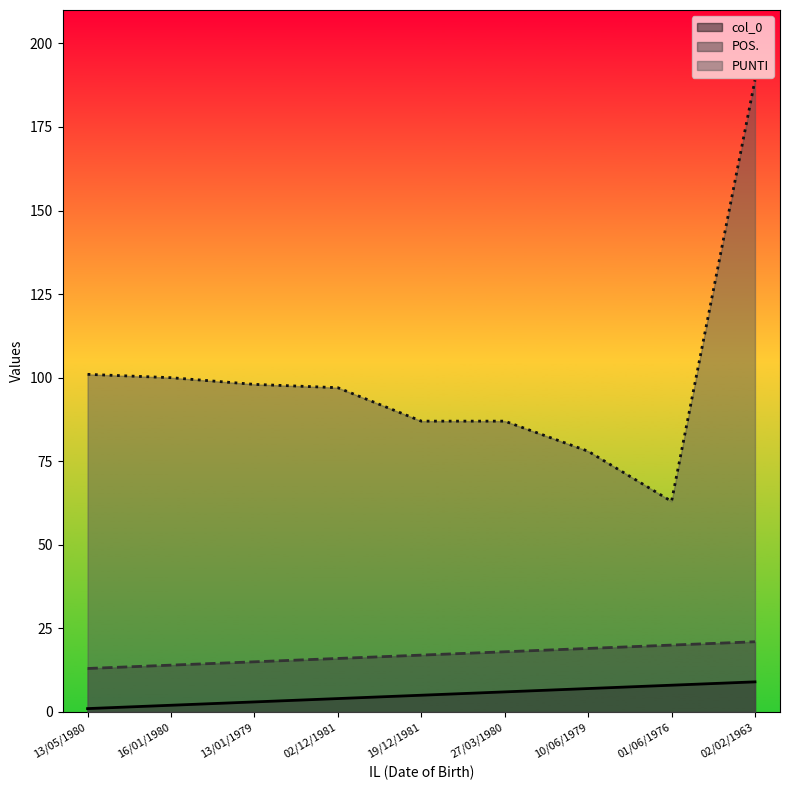

How many lines are shown in the chart?

3